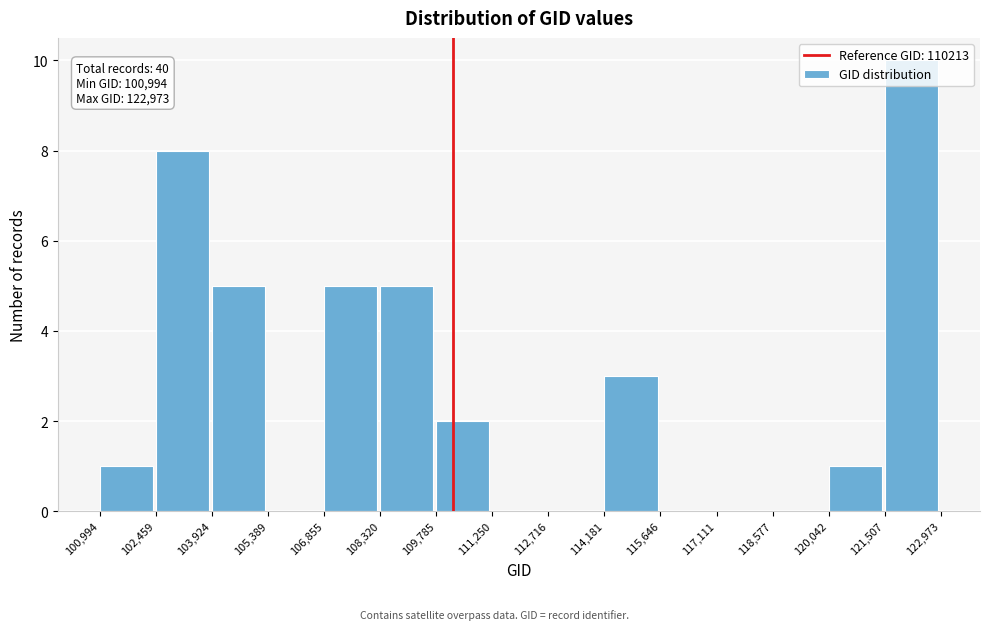

Over which range of the x-axis is the bar tallest?

121,507 to 122,973